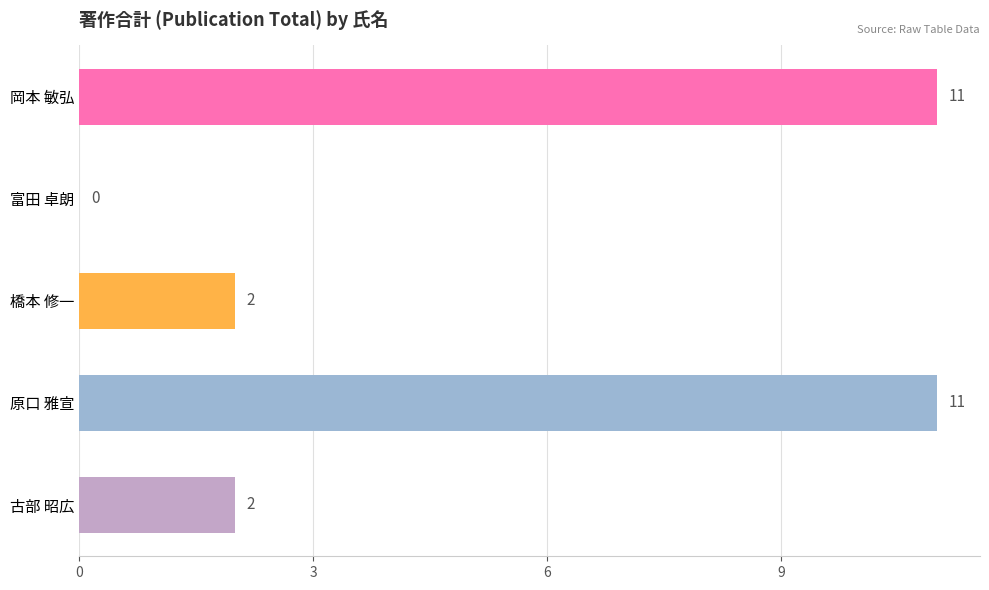

The value at 富田 卓朗 is 0. True or false?

True